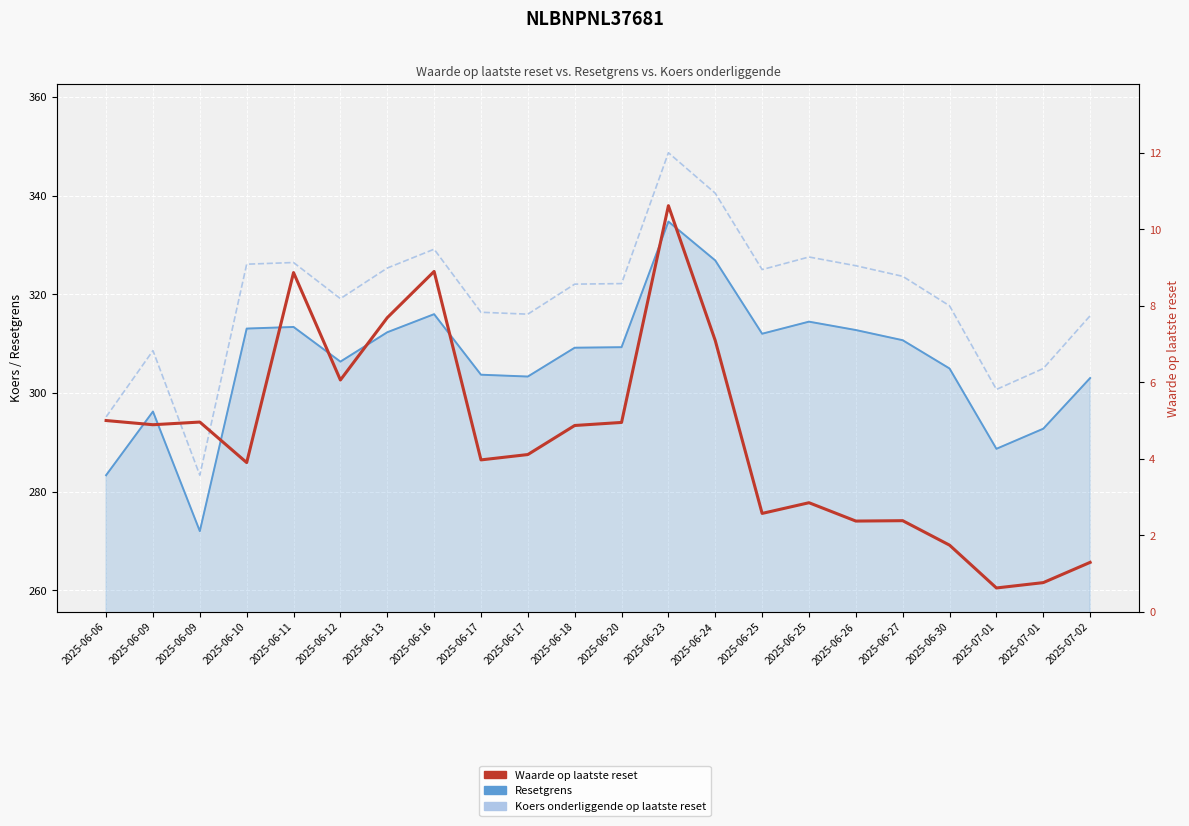

Between 2025-06-06 and 2025-06-18, which is larger?

2025-06-18